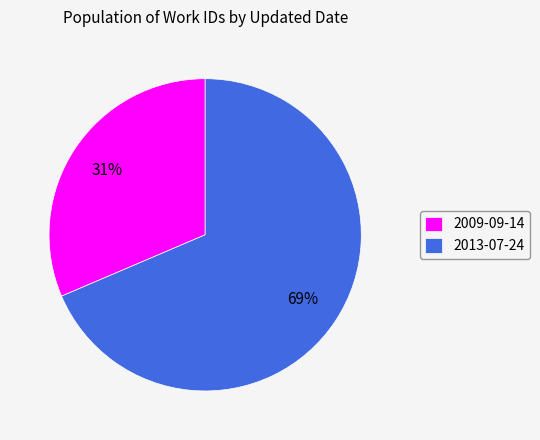

To the nearest percent, what is the average slice percentage?

50%